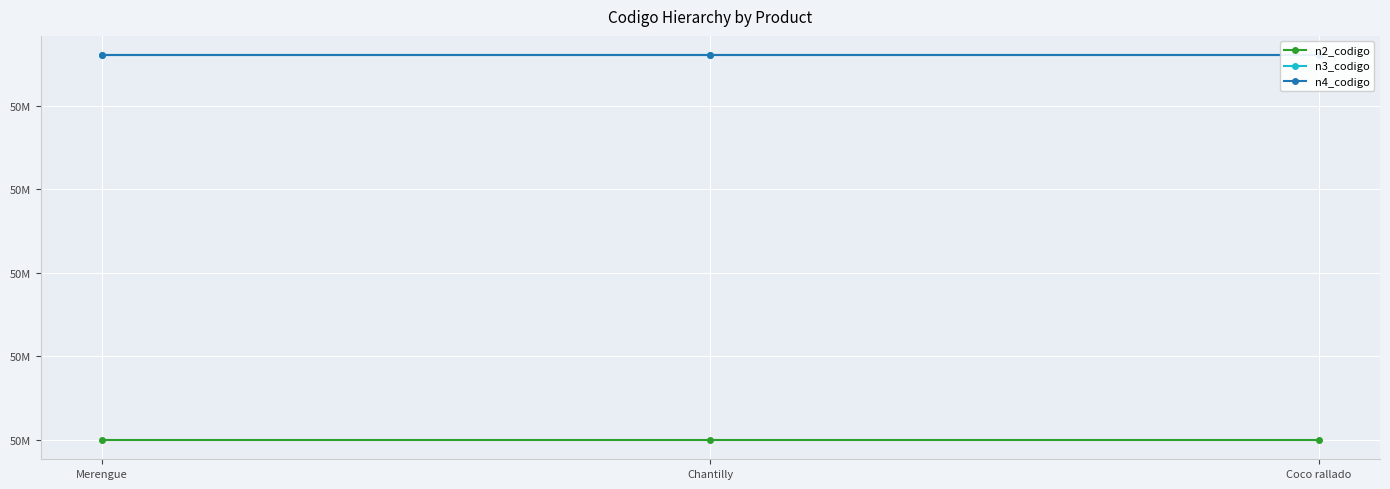

Reading left to right, extract all data points from this chart.

n2_codigo: 50190000	50190000	50190000
n3_codigo: 50192300	50192300	50192300
n4_codigo: 50192302	50192302	50192302